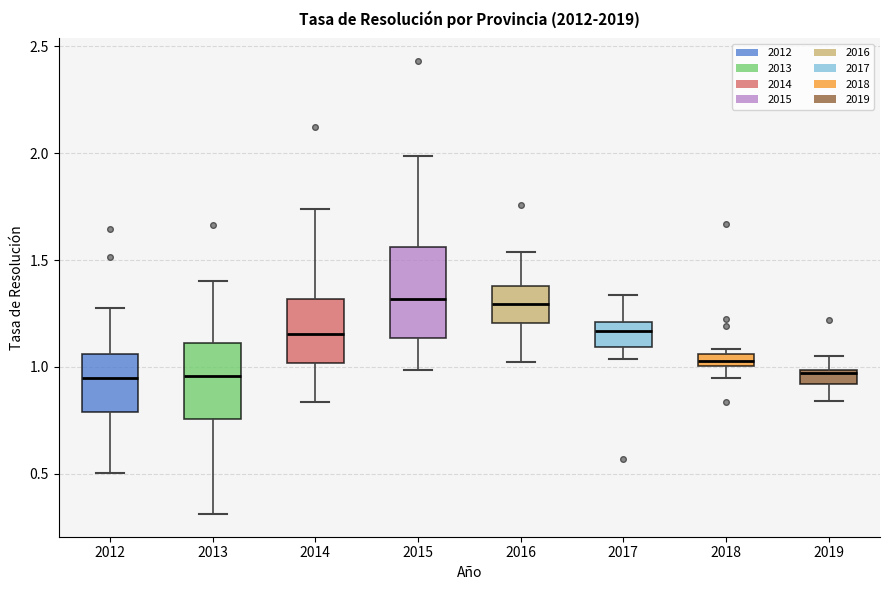

Which box is the tallest, from its lower edge to its upper edge?

2015